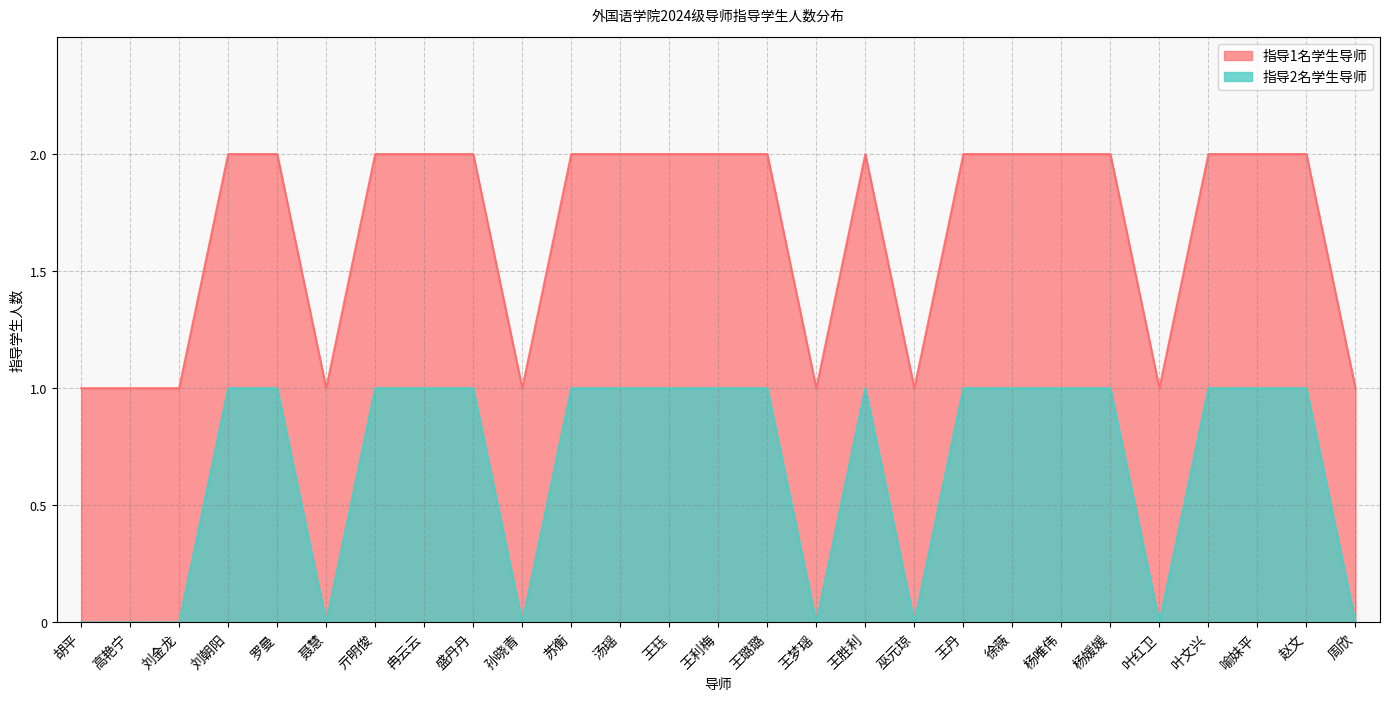

What position from the left is 苏衡?

11